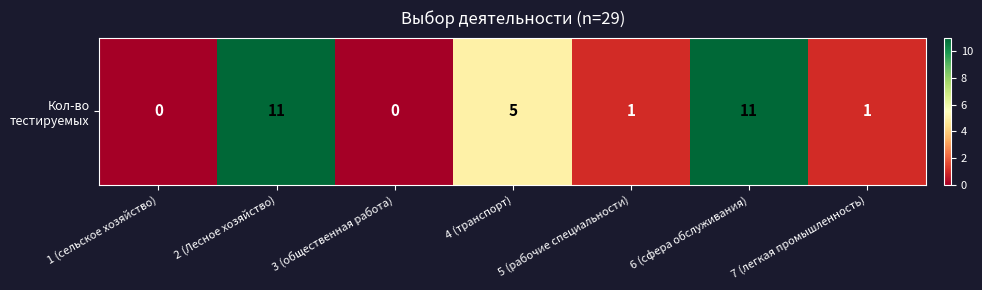

Is it true that the value at 7 (легкая промышленность) is 1?

False